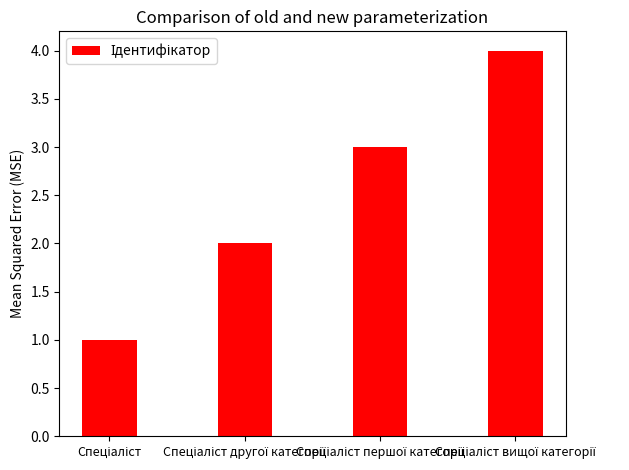

What is the greatest value displayed?

4